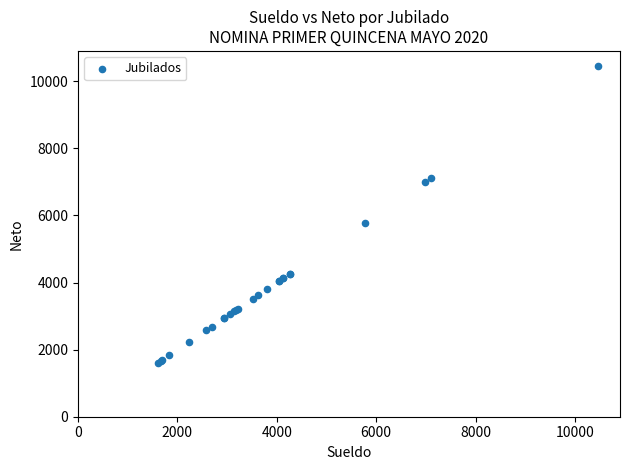

What Y value in the scatter plot is closest to 6033?

5779.8